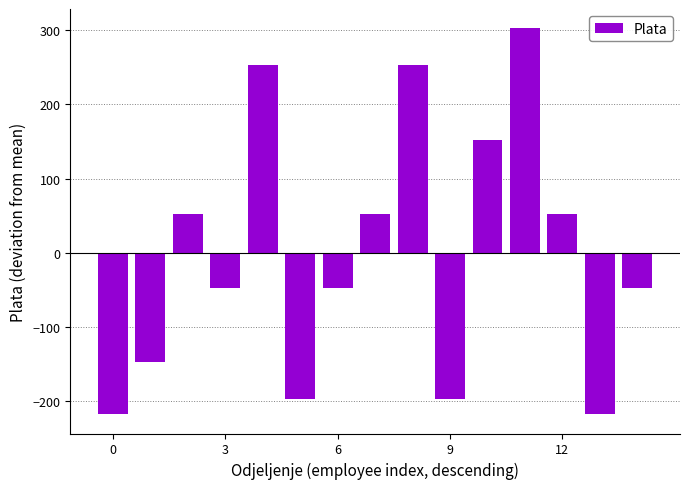

What is the value of the 3rd bar from the left?

52.7